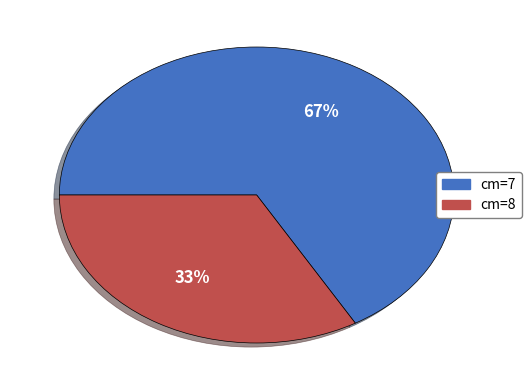

Does any single category account for the majority?

Yes